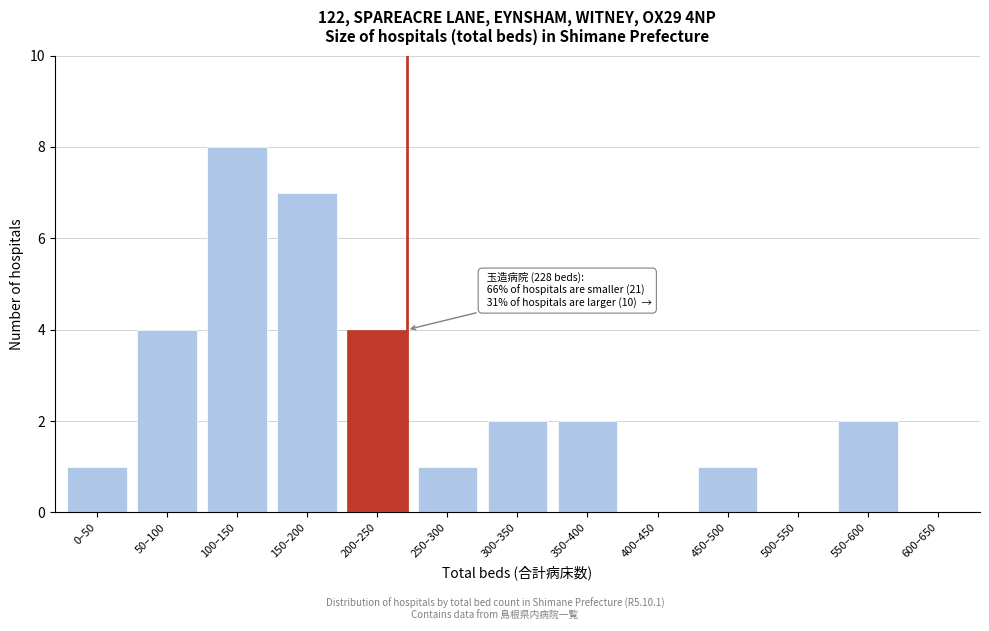

Reading left to right, list all the values displayed in this chart.

0–50=1	50–100=4	100–150=8	150–200=7	200–250=4	250–300=1	300–350=2	350–400=2	400–450=0	450–500=1	500–550=0	550–600=2	600–650=0